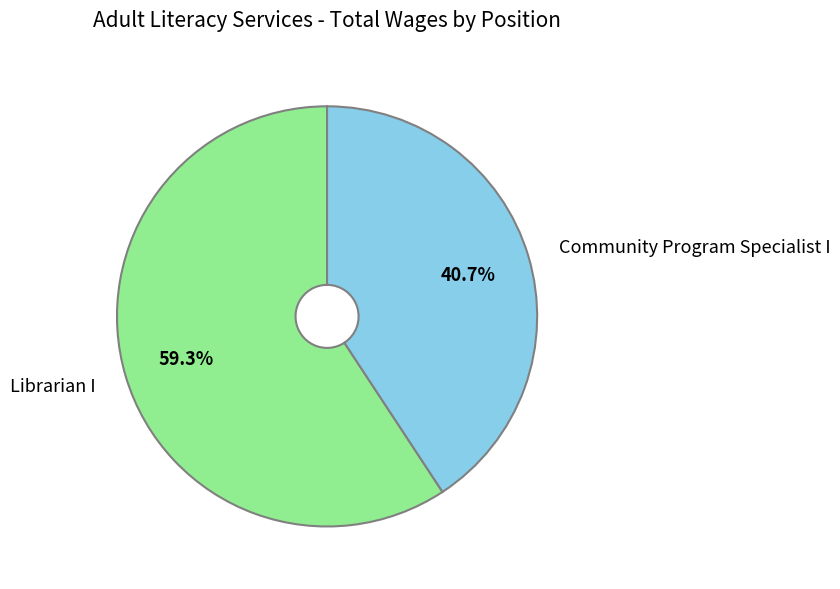

To the nearest percent, what is the difference between the Community Program Specialist I and Librarian I slice percentages?

19%